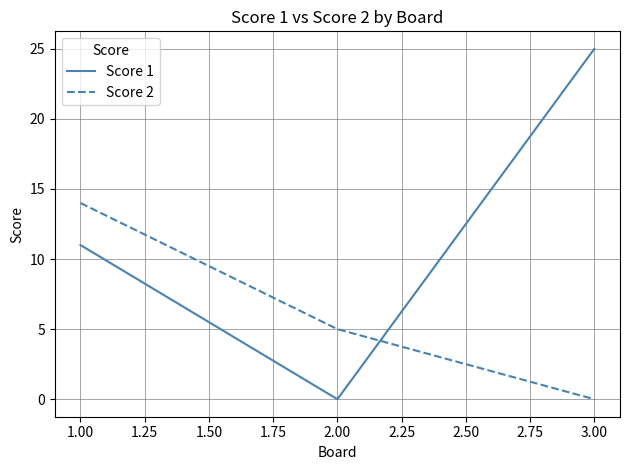

The value of Score 2 at 1.00 is 2. True or false?

False